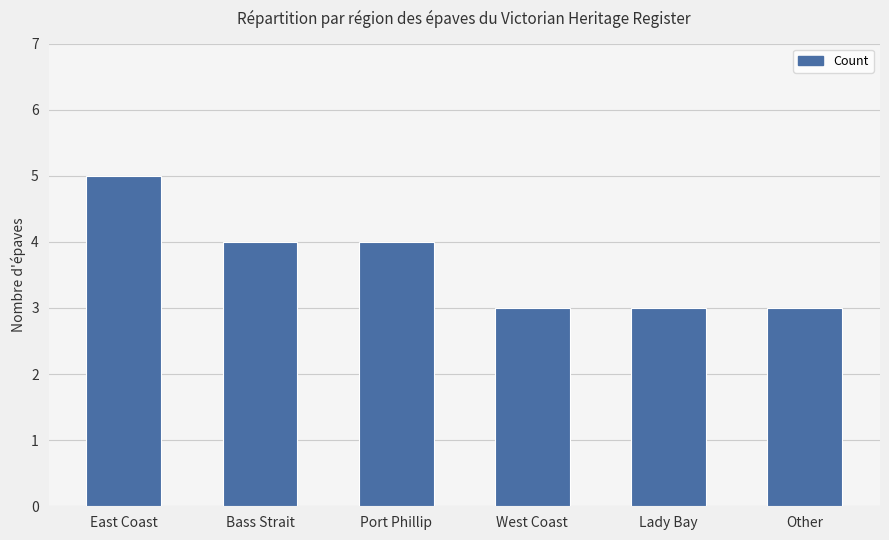

How many values are between 3 and 4?

5